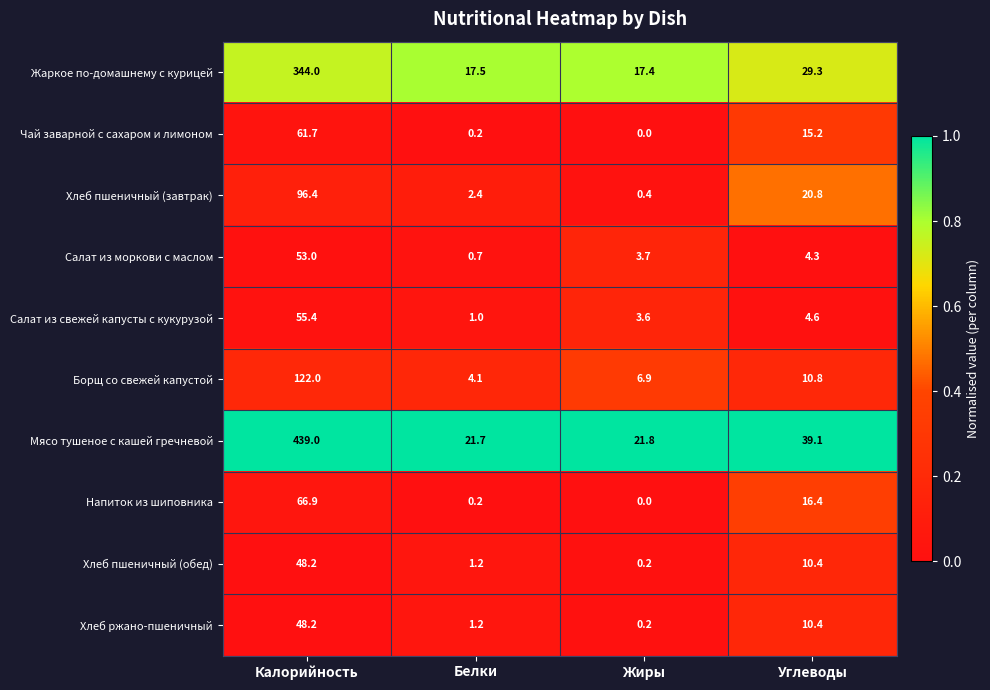

Which category has the lowest value in the Чай заварной с сахаром и лимоном series?

Жиры